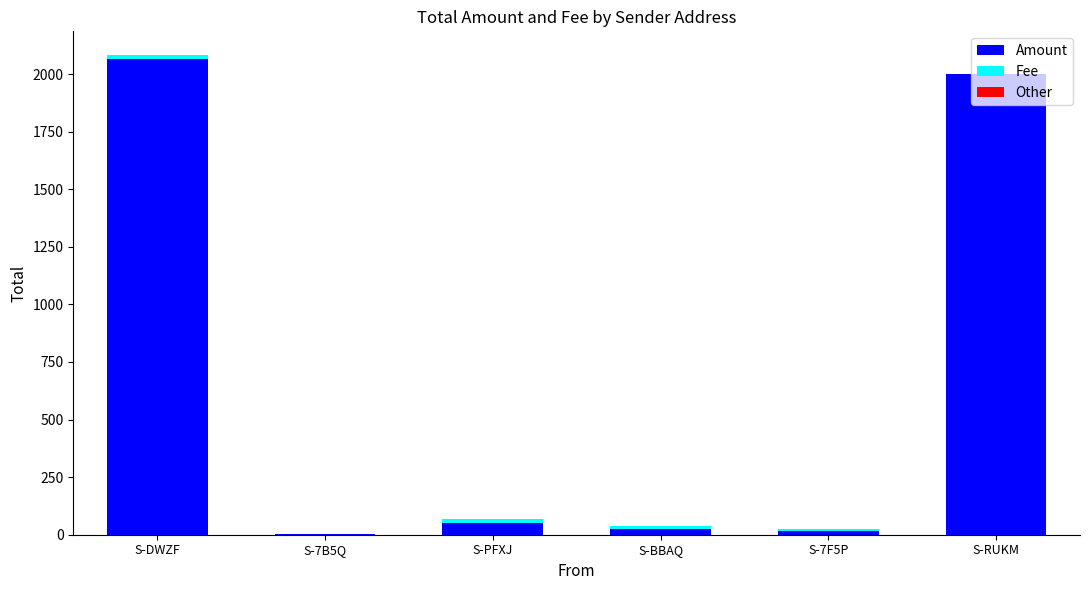

What is the highest value of the Amount series?

2067.0